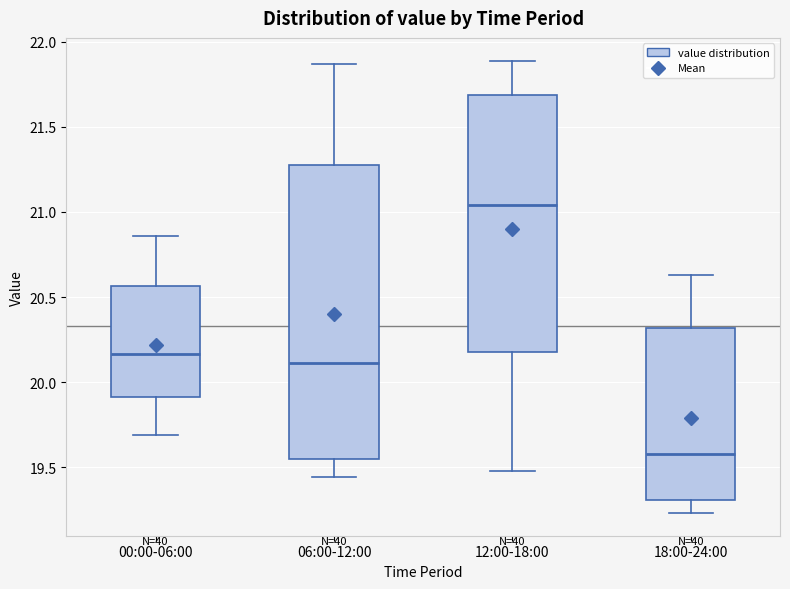

Which box is the tallest, from its lower edge to its upper edge?

06:00-12:00